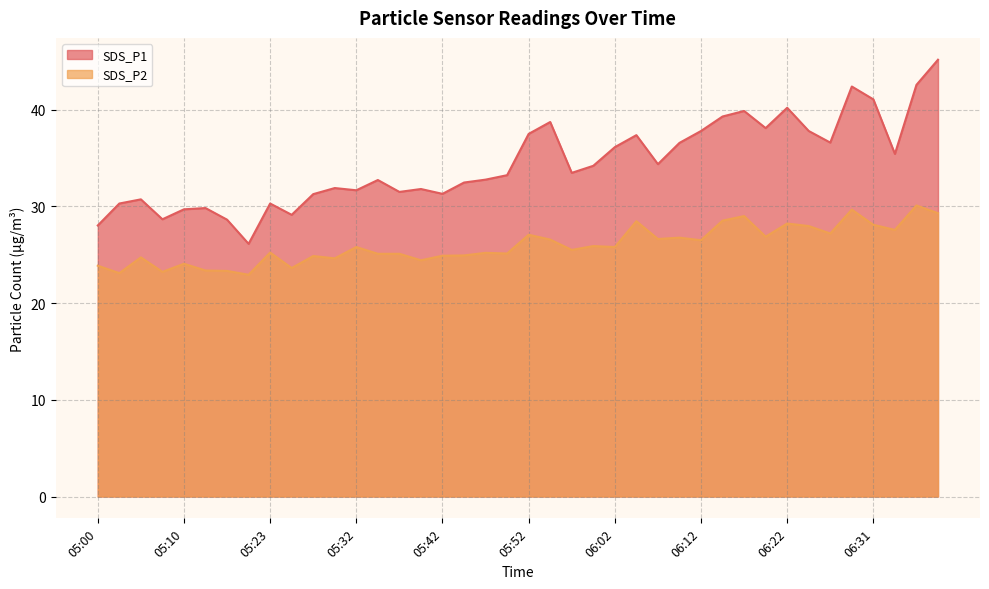

Which has a higher value, 06:34 or 05:17?

06:34